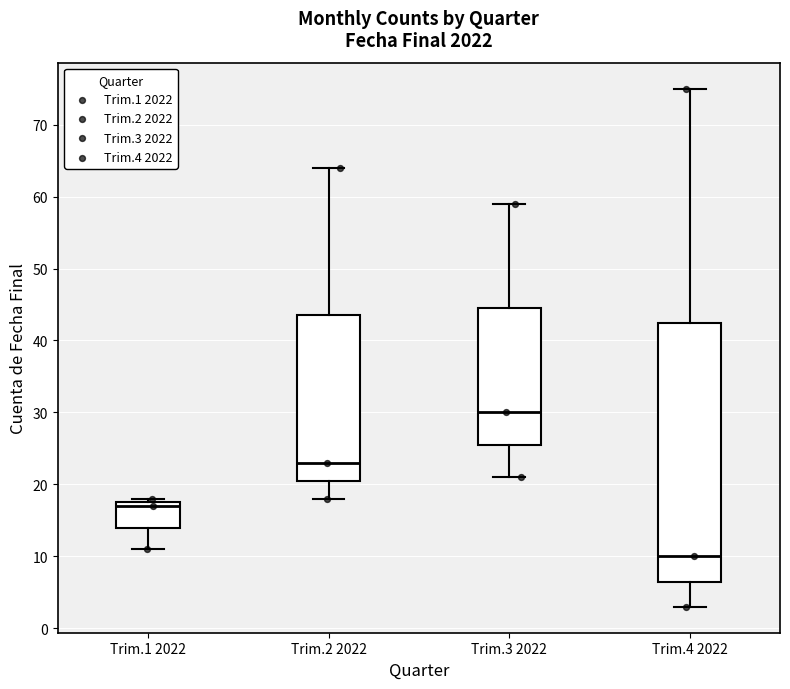

Reading left to right, transcribe this box plot: for each box, give where its median line is, the range the box spans, and where its two whiskers end, as read against the y-axis. The values are not printed on the chart, so give them approximately, as read against the axis.

Trim.1 2022: median 17, box 14 to 18, whiskers 11 to 18 (just above the box's upper edge)
Trim.2 2022: median 23, box 21 to 44, whiskers 18 to 64
Trim.3 2022: median 30, box 26 to 45, whiskers 21 to 59
Trim.4 2022: median 10, box 7 to 43, whiskers 3 to 75